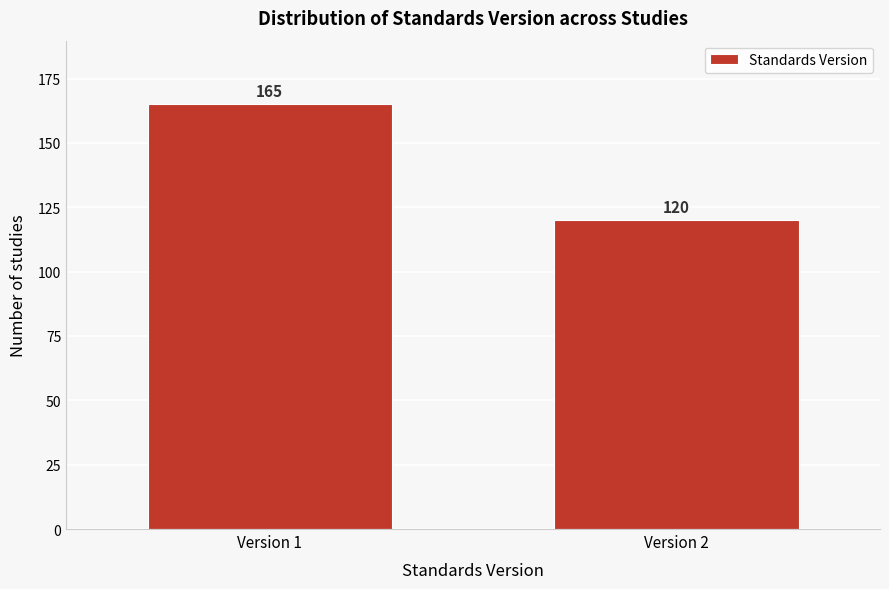

Reading left to right, what are all the values shown in this chart?

165	120